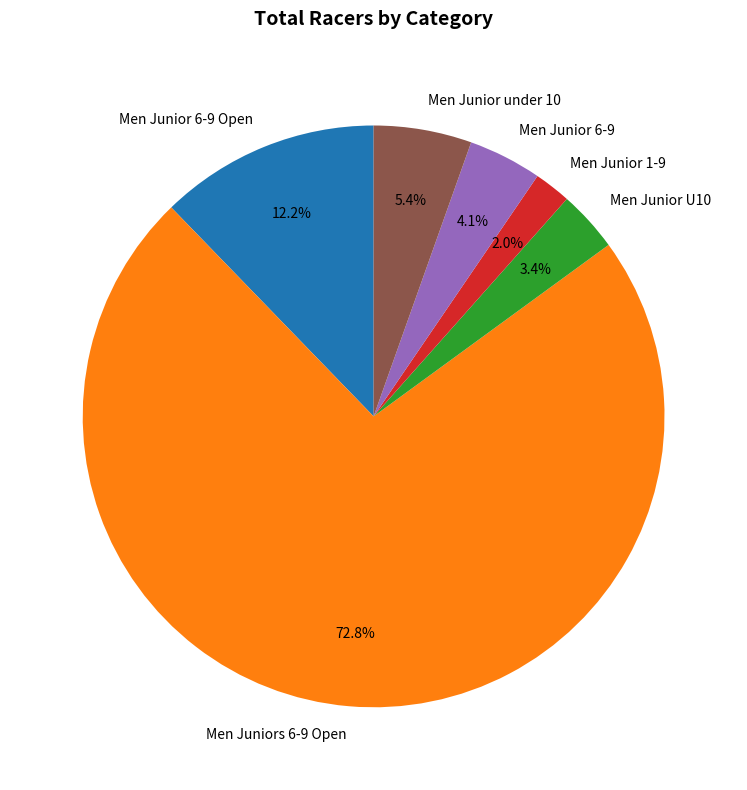

Rank the categories by value from highest to lowest.

Men Juniors 6-9 Open, Men Junior 6-9 Open, Men Junior under 10, Men Junior 6-9, Men Junior U10, Men Junior 1-9